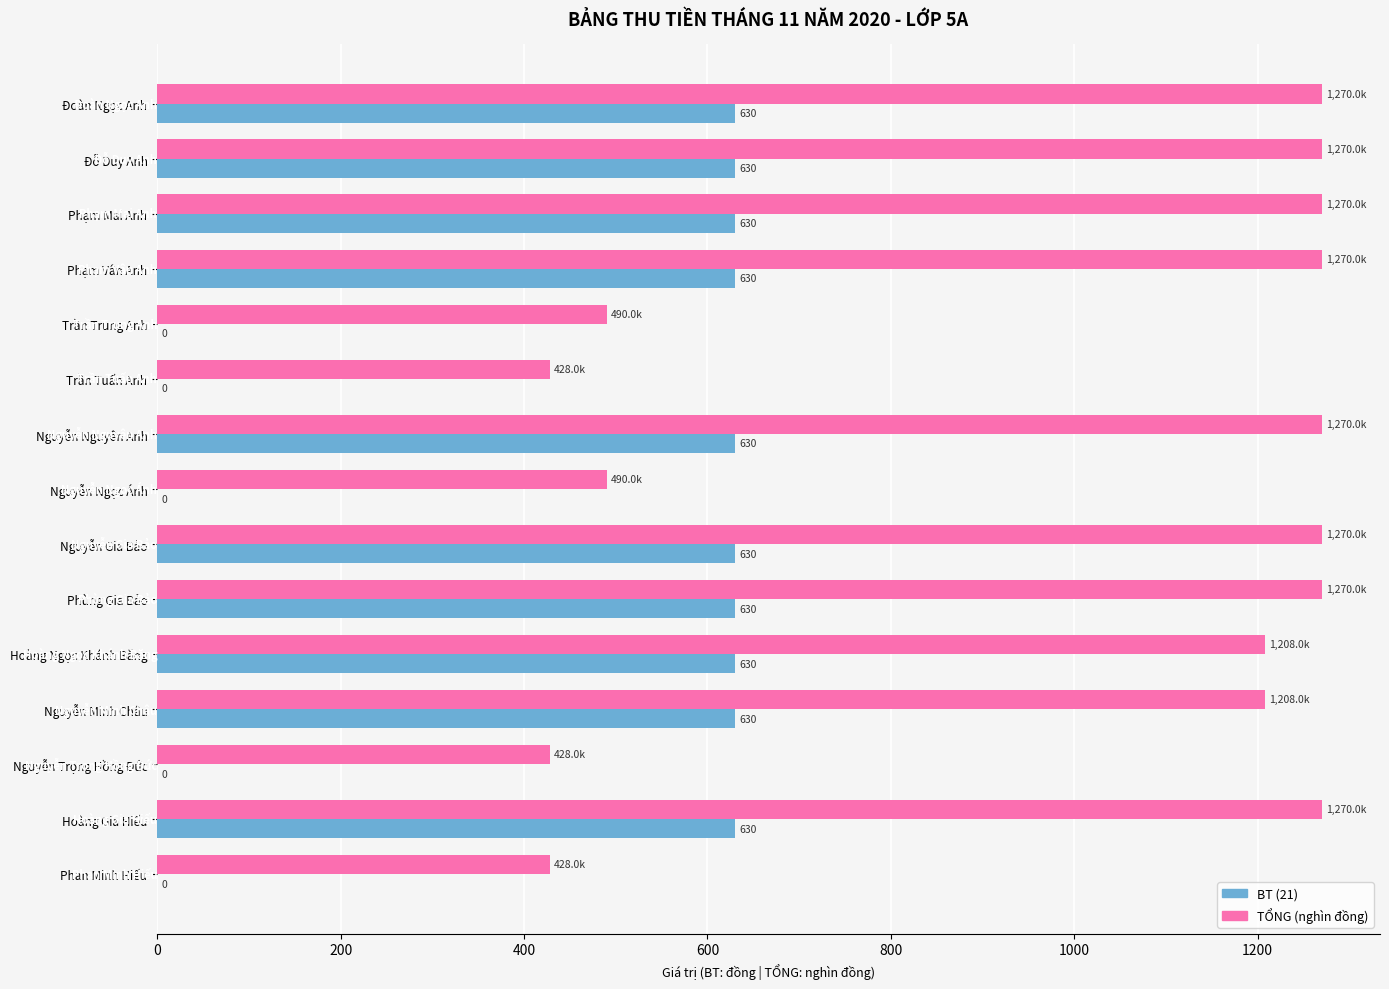

What is the average value of the TỔNG (nghìn đồng) series?

989.4